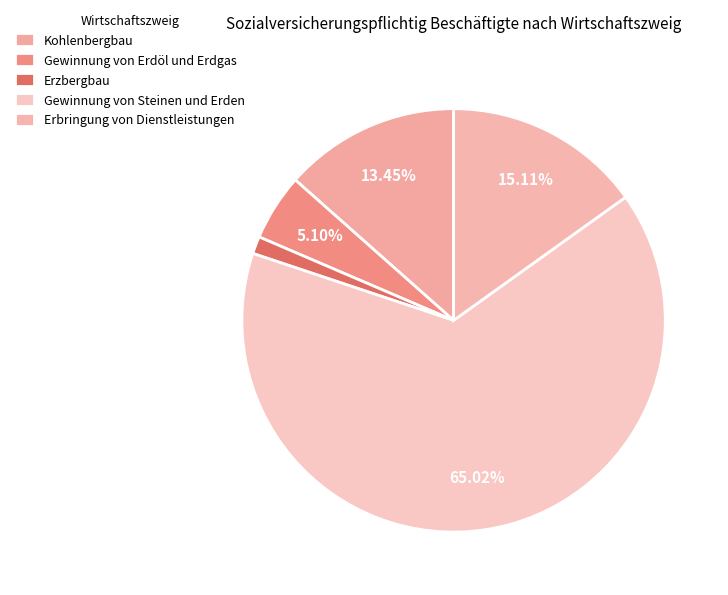

The Erzbergbau slice represents 1% of the pie. True or false?

True